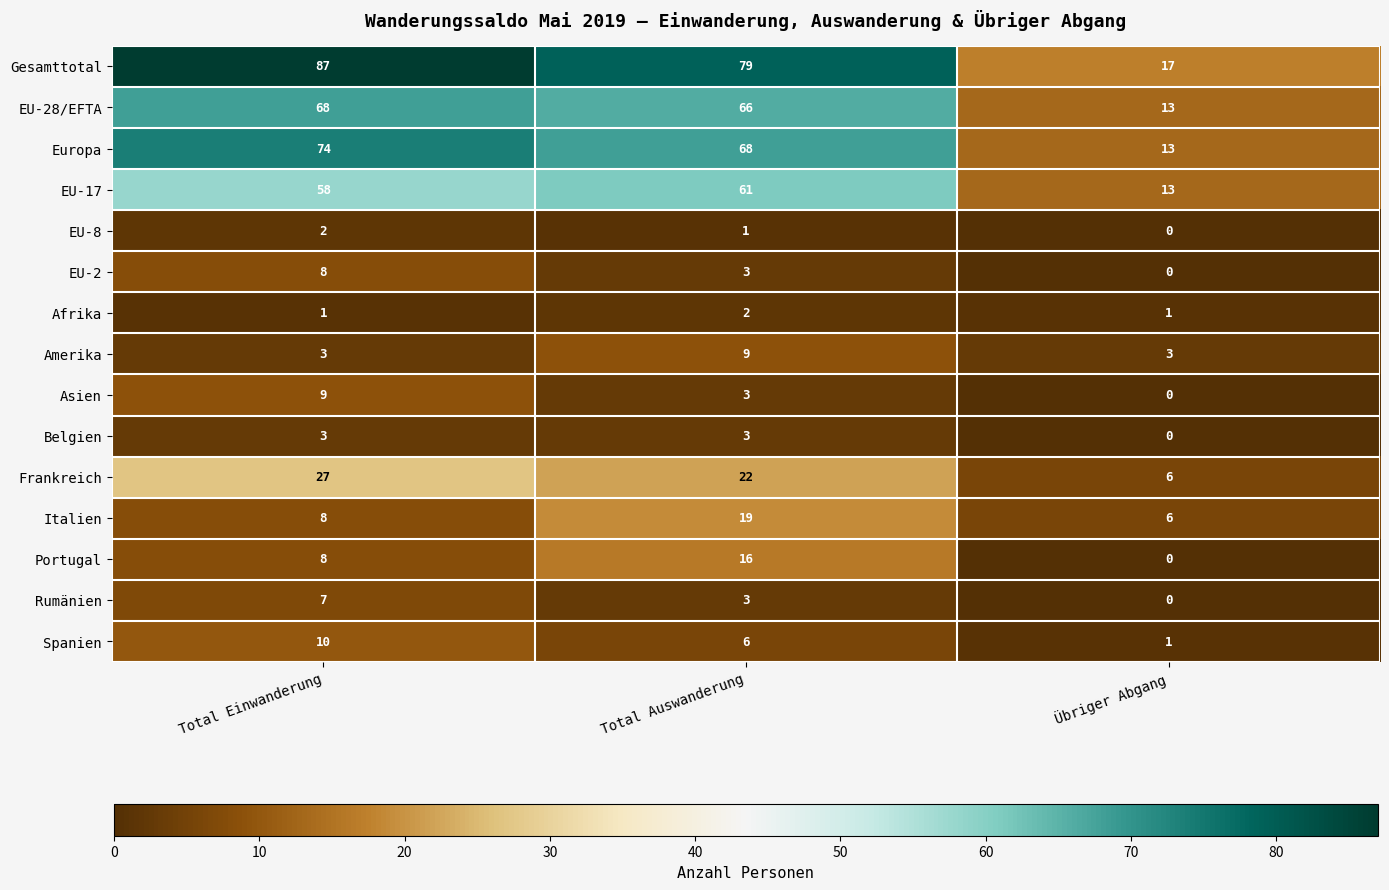

How many series are shown in this chart?

15